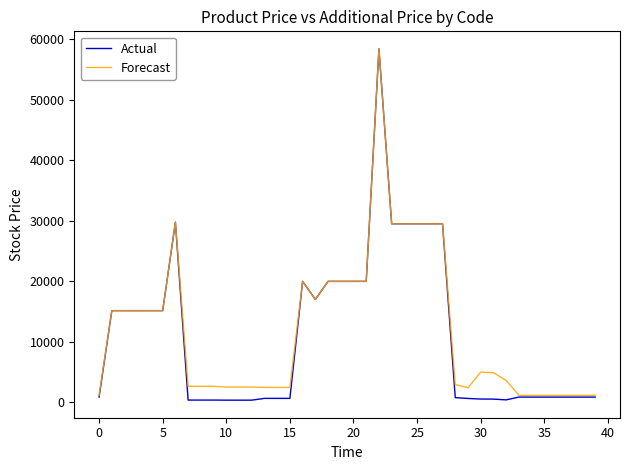

Which series has the widest spread of values?

Actual